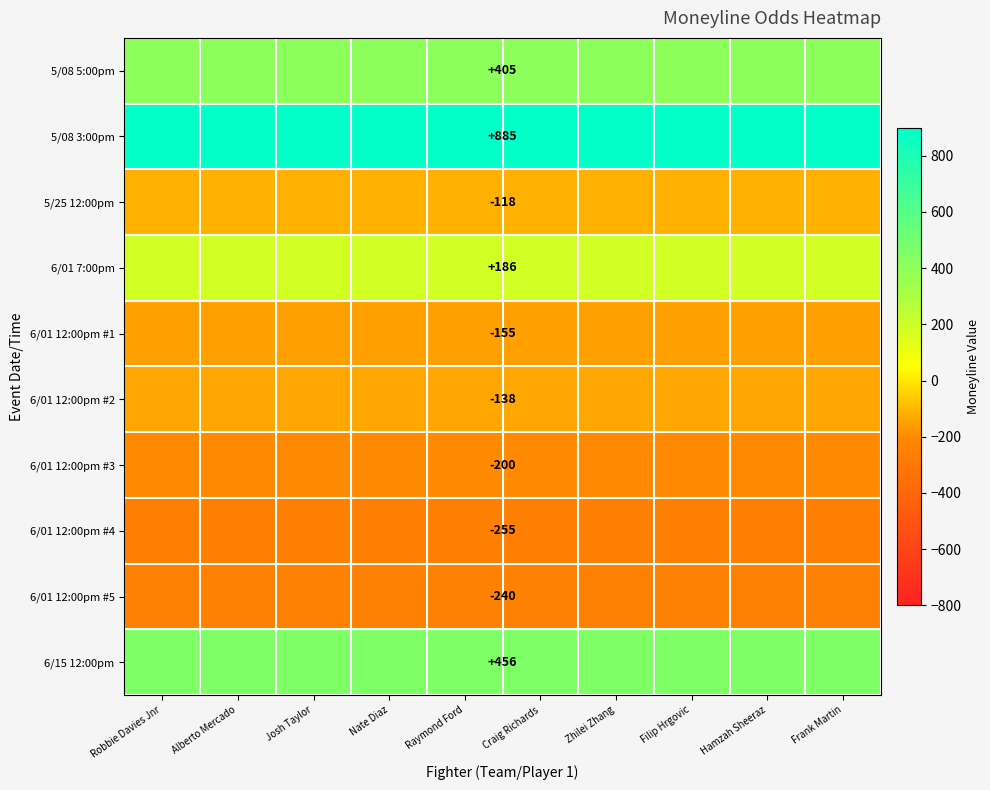

What is the smallest value displayed?

-255